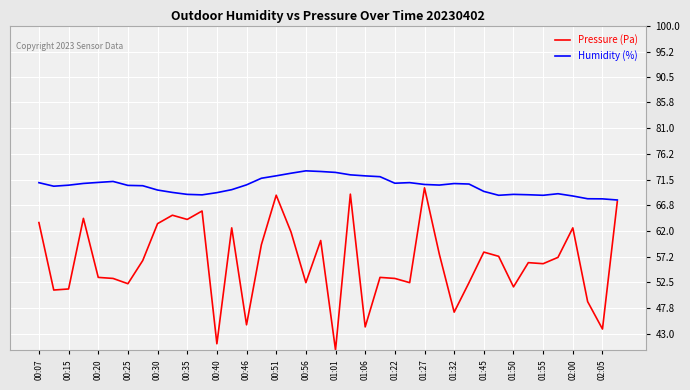

What is the highest value of the Humidity (%) series?

73.1